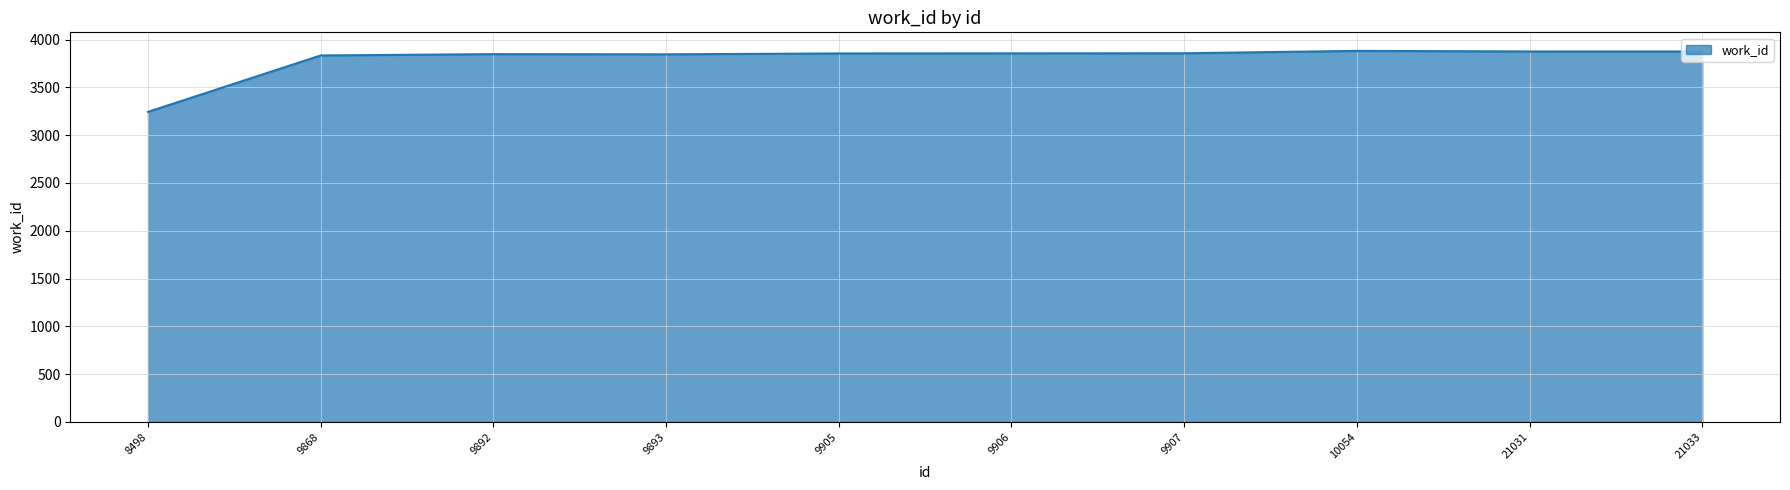

Does the chart have visible grid lines?

Yes